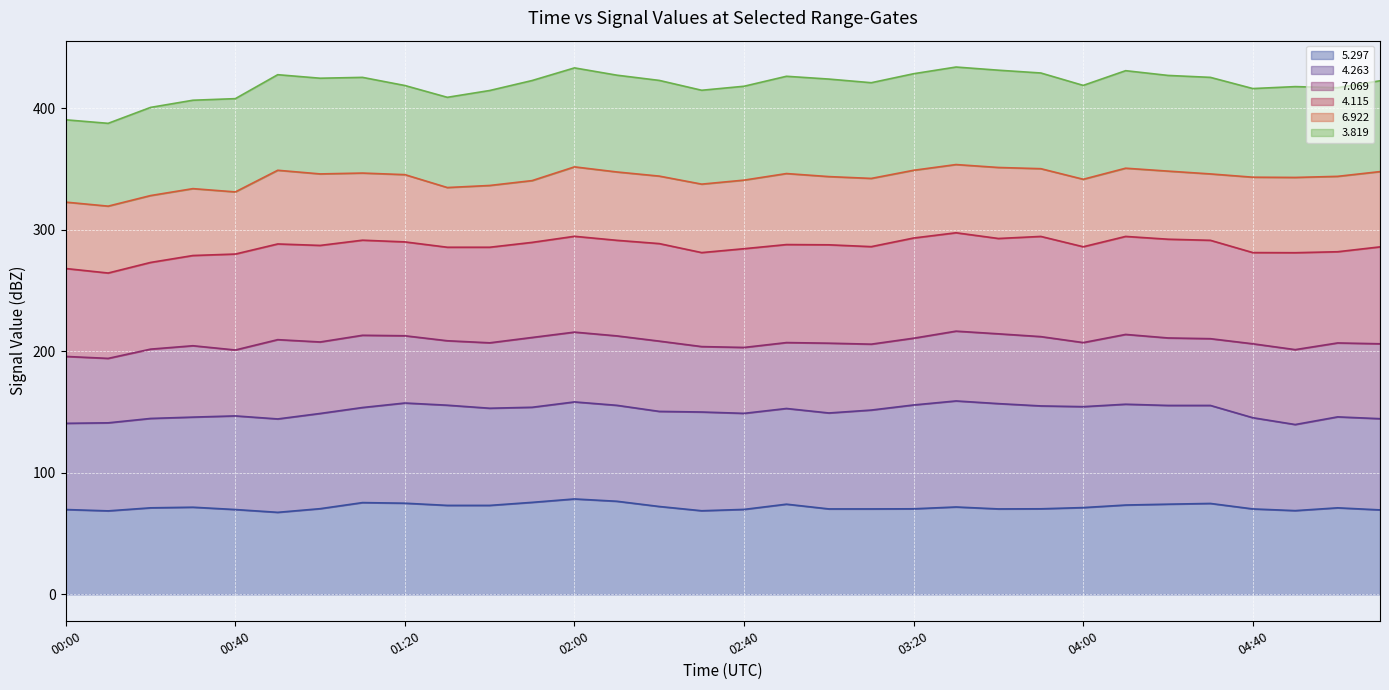

Is it true that 6.922 line equals 336.3 at 10?

True